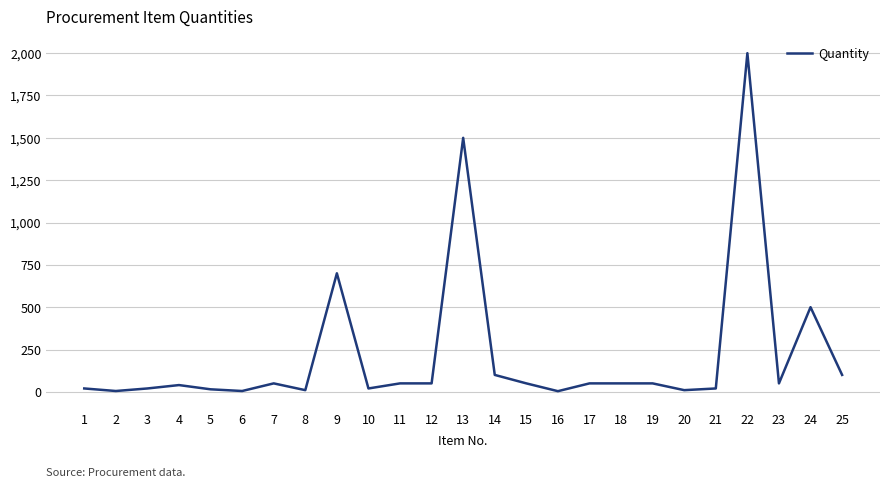

What is the maximum value shown in the chart?

2000